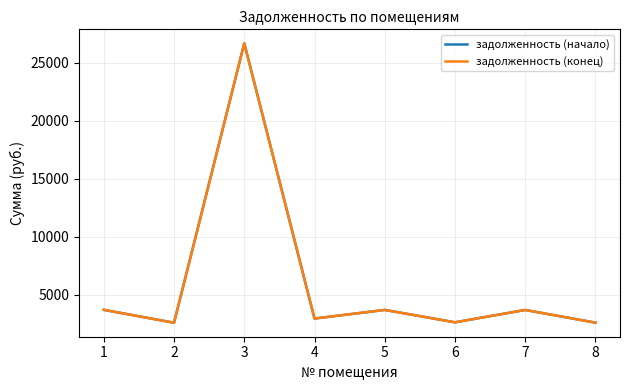

Is it true that задолженность (начало) equals 1520.1 at 7?

False